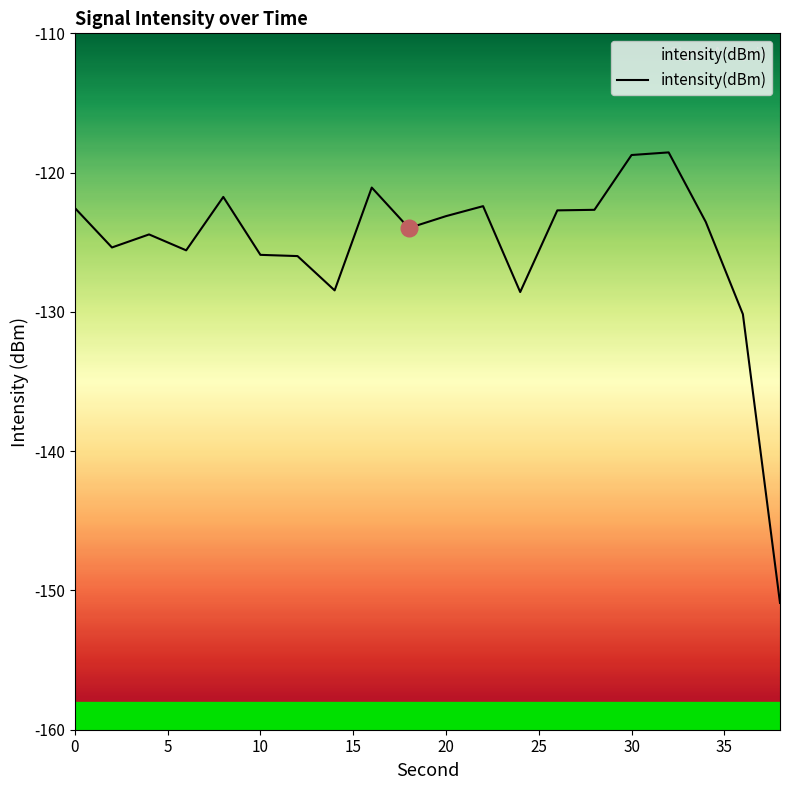

What is the sum of all values?

-2506.5